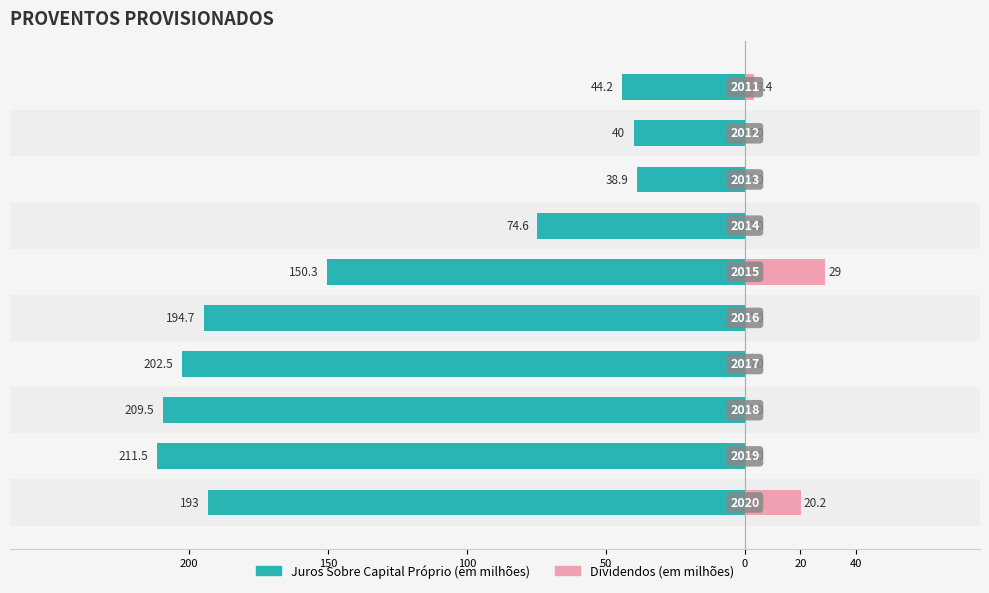

How many series are shown in this chart?

2